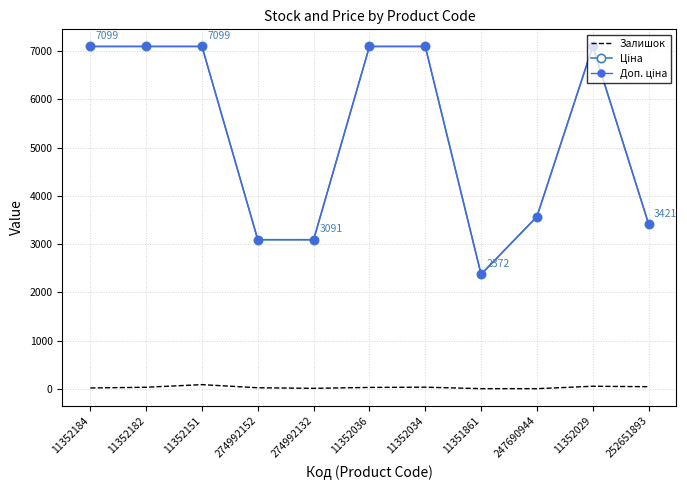

What is the maximum value shown in the chart?

7098.8